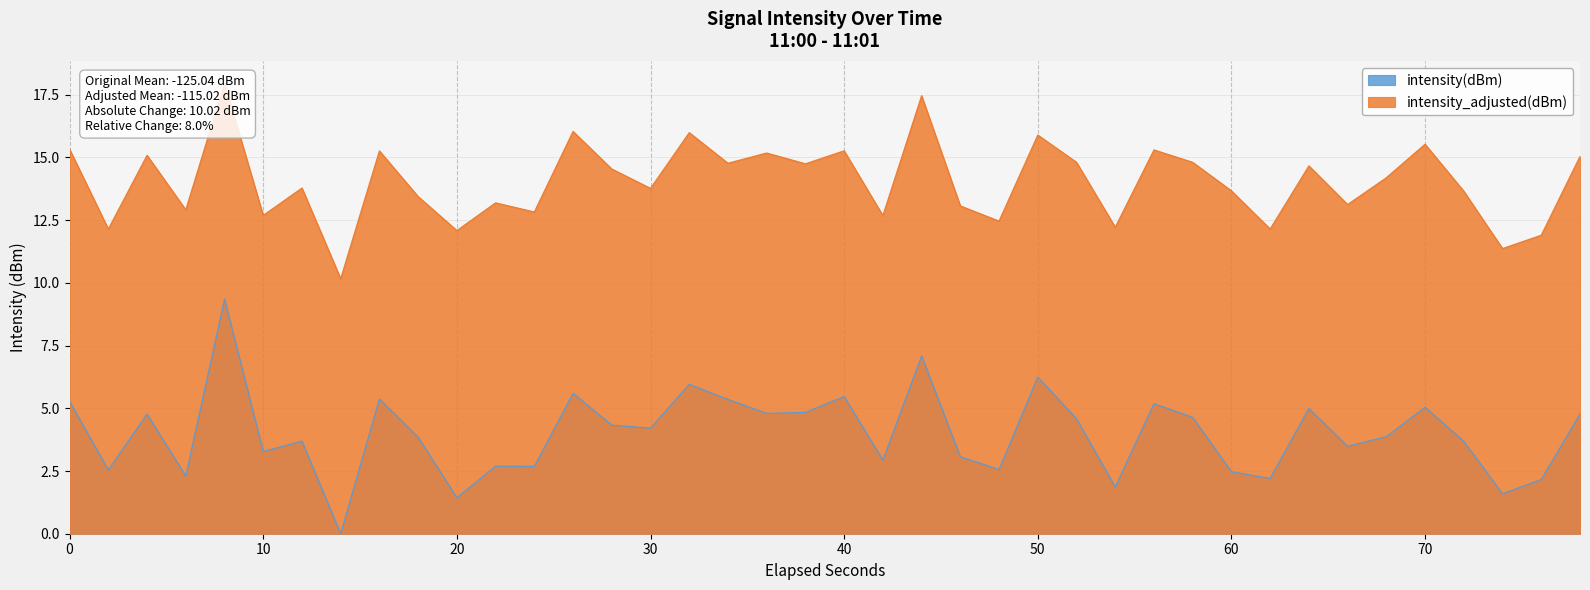

How many data points are less than 4?

20